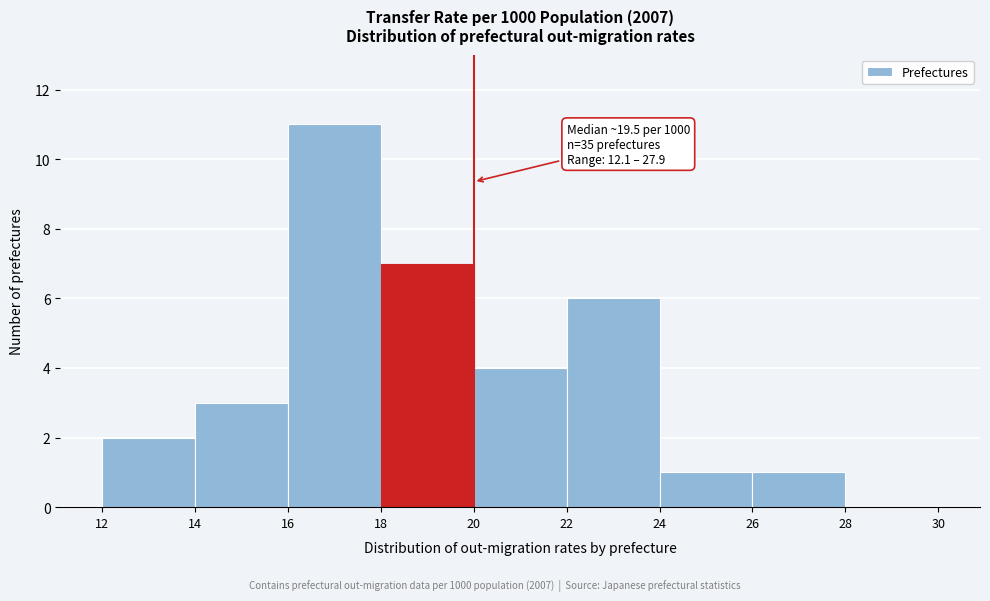

Over which range of the x-axis is the bar tallest?

16 to 18